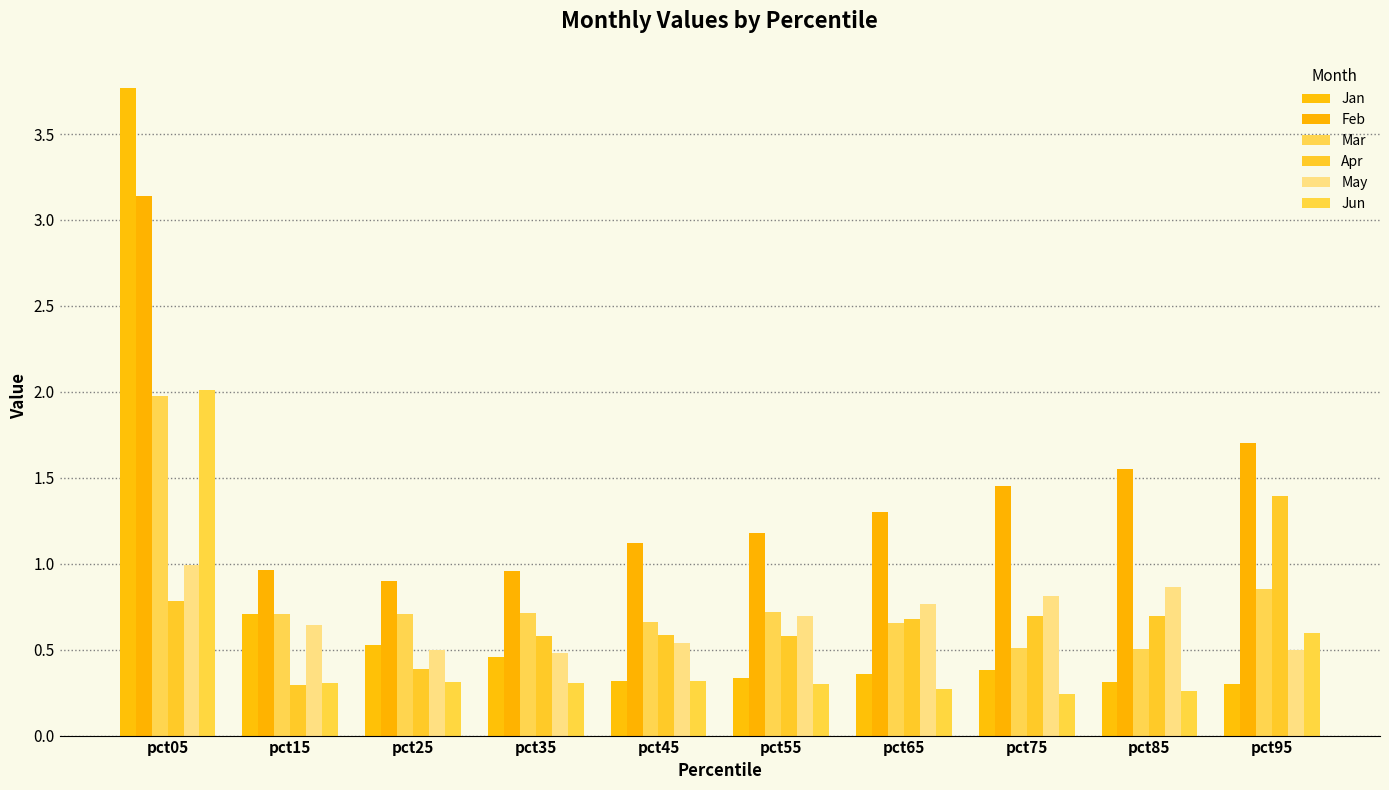

Are the bars horizontal?

No